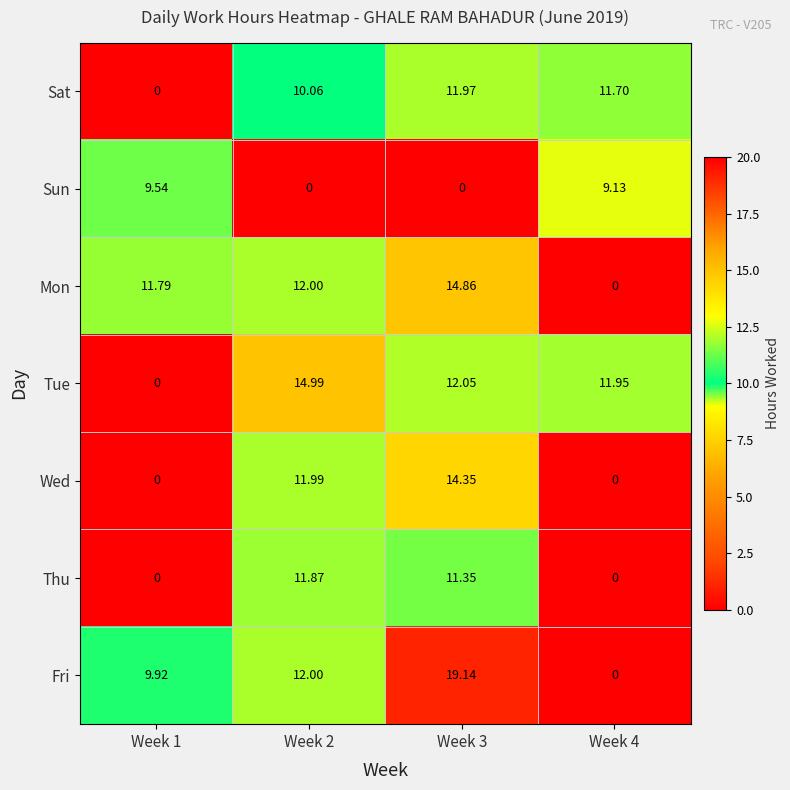

Which series has the largest total across all categories?

Fri